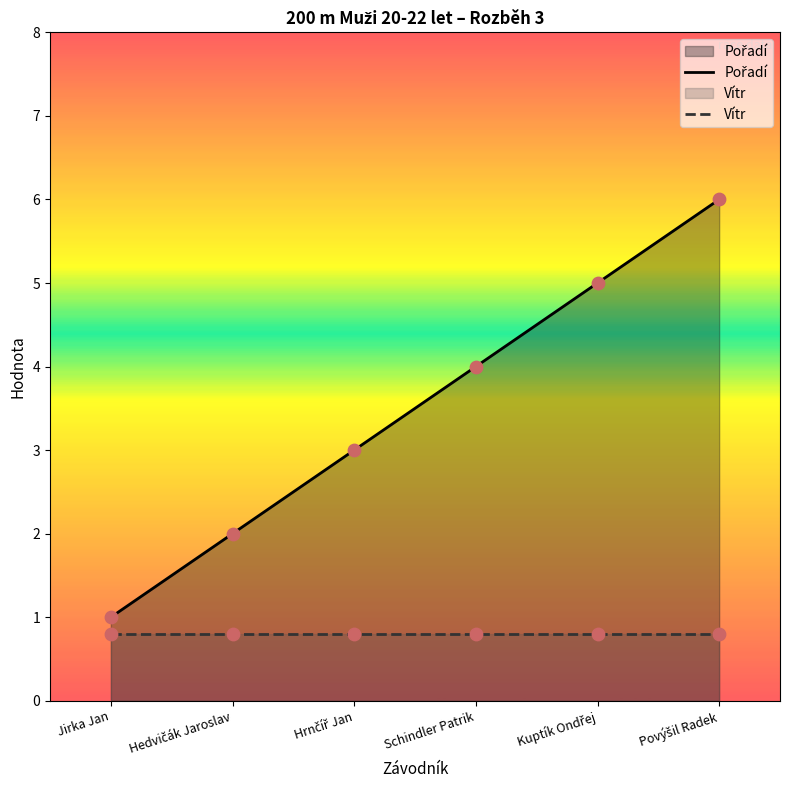

Which series reaches the maximum Y coordinate?

Pořadí